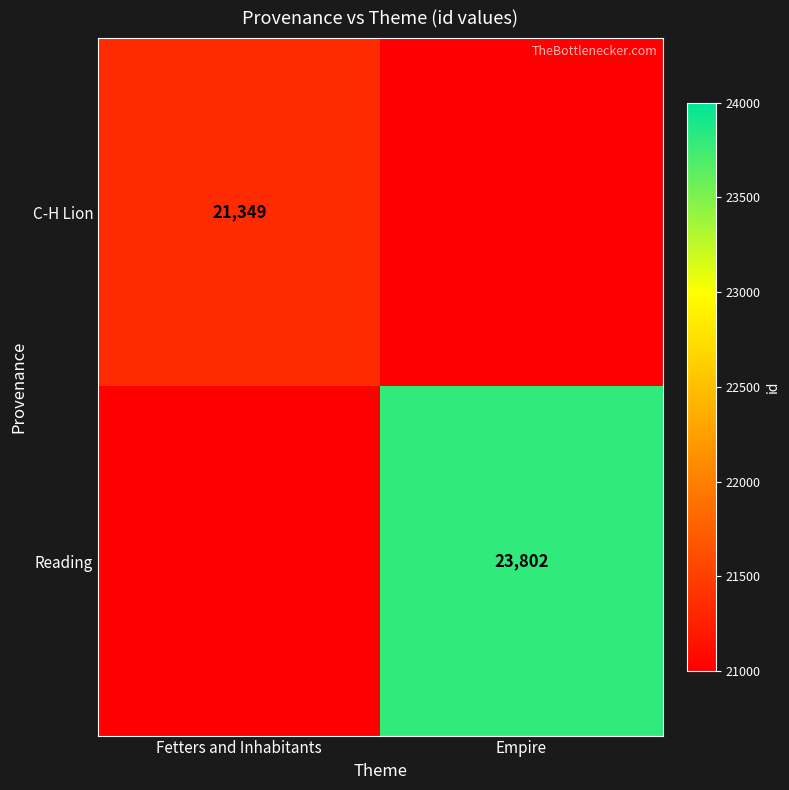

At how many categories does at least one series exceed 21904?

1